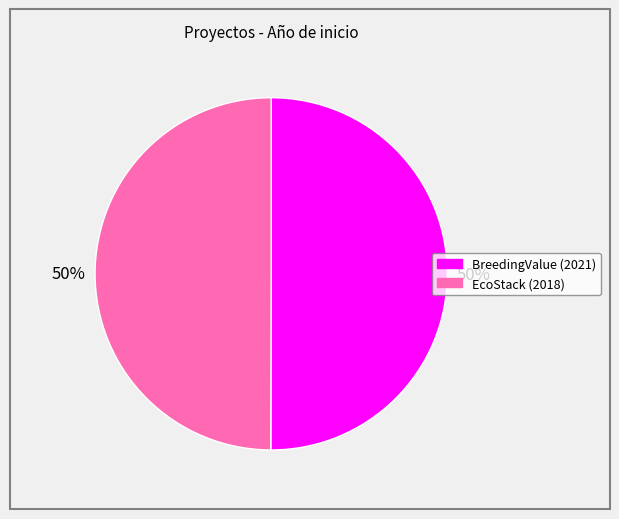

How many slices are in this pie chart?

2